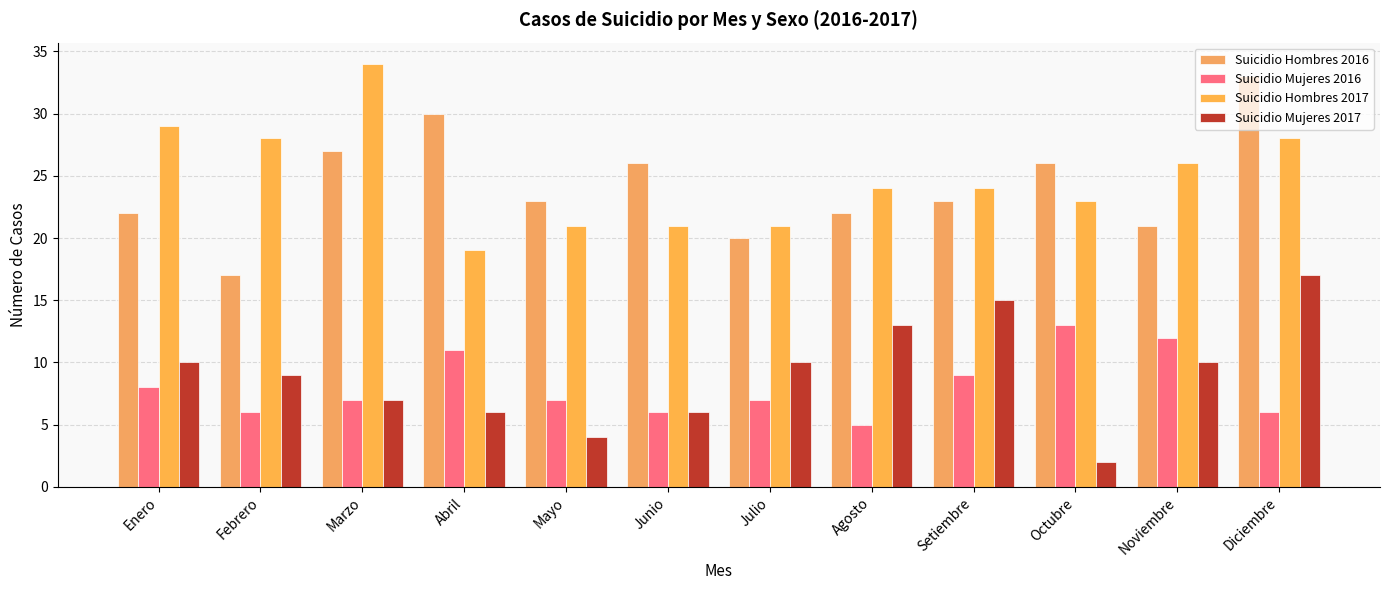

Which category has the highest value across all series?

Marzo